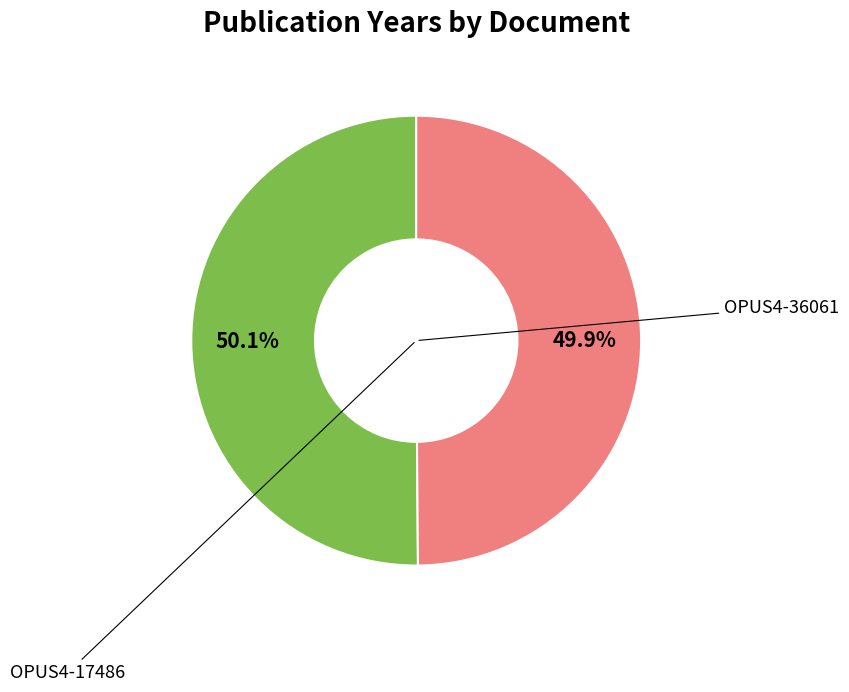

Is there a majority slice in this chart?

Yes